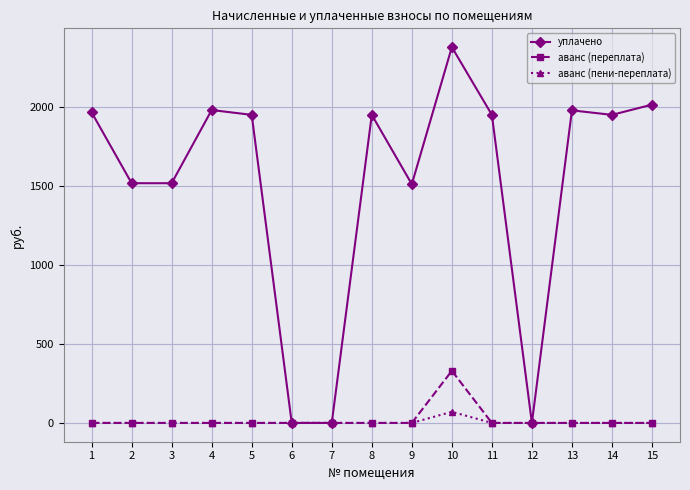

At how many categories does at least one series exceed 465?

12